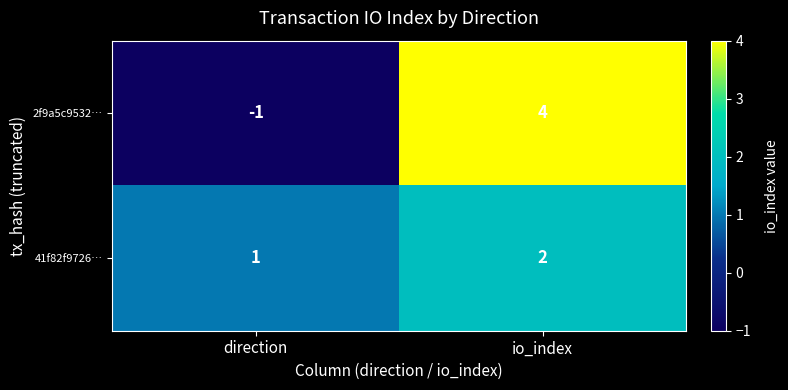

Between direction and io_index, which series saw the biggest shift?

2f9a5c9532…